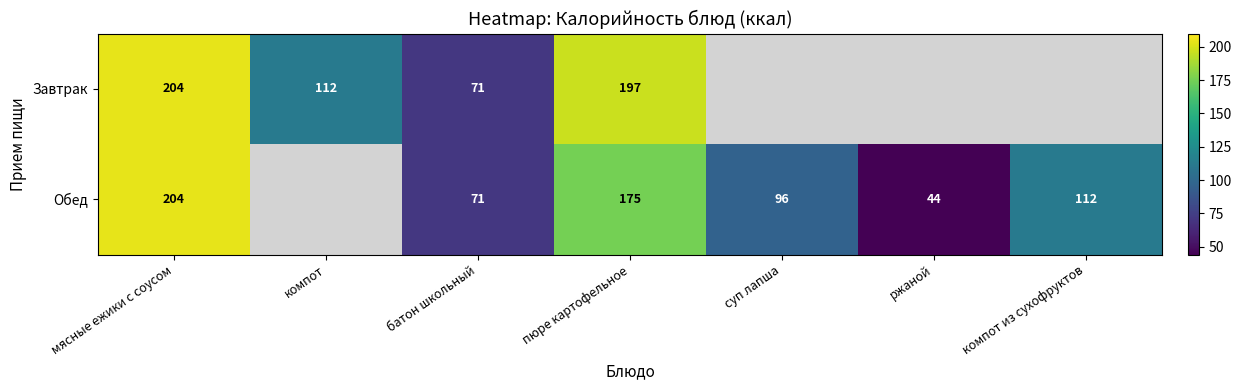

What is the difference between the highest and lowest values at пюре картофельное?

22